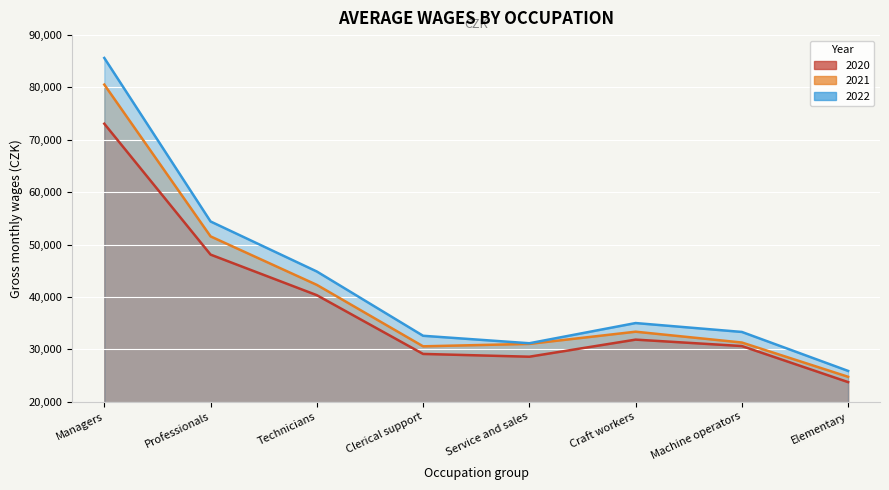

What is the difference between the highest and lowest values at Technicians?

4522